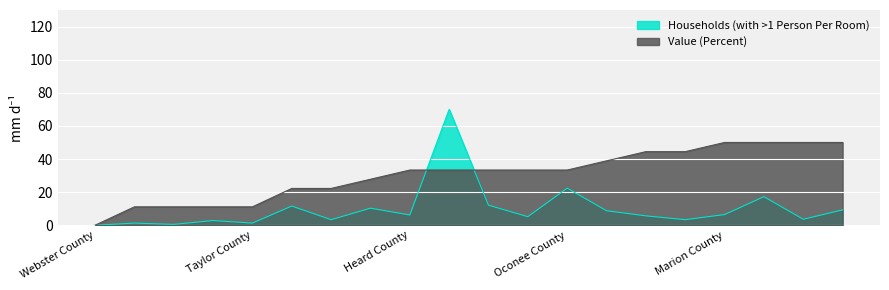

What is the highest value of the Value (Percent) series?

50.0